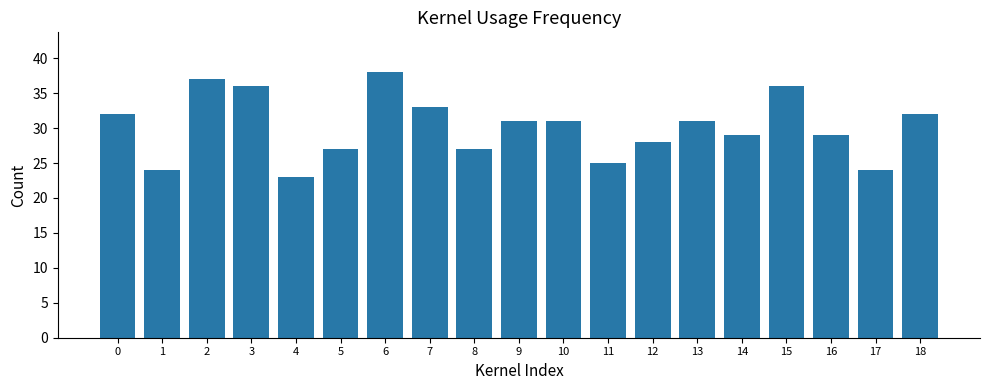

What is the change in value from 12 to 13?

+3